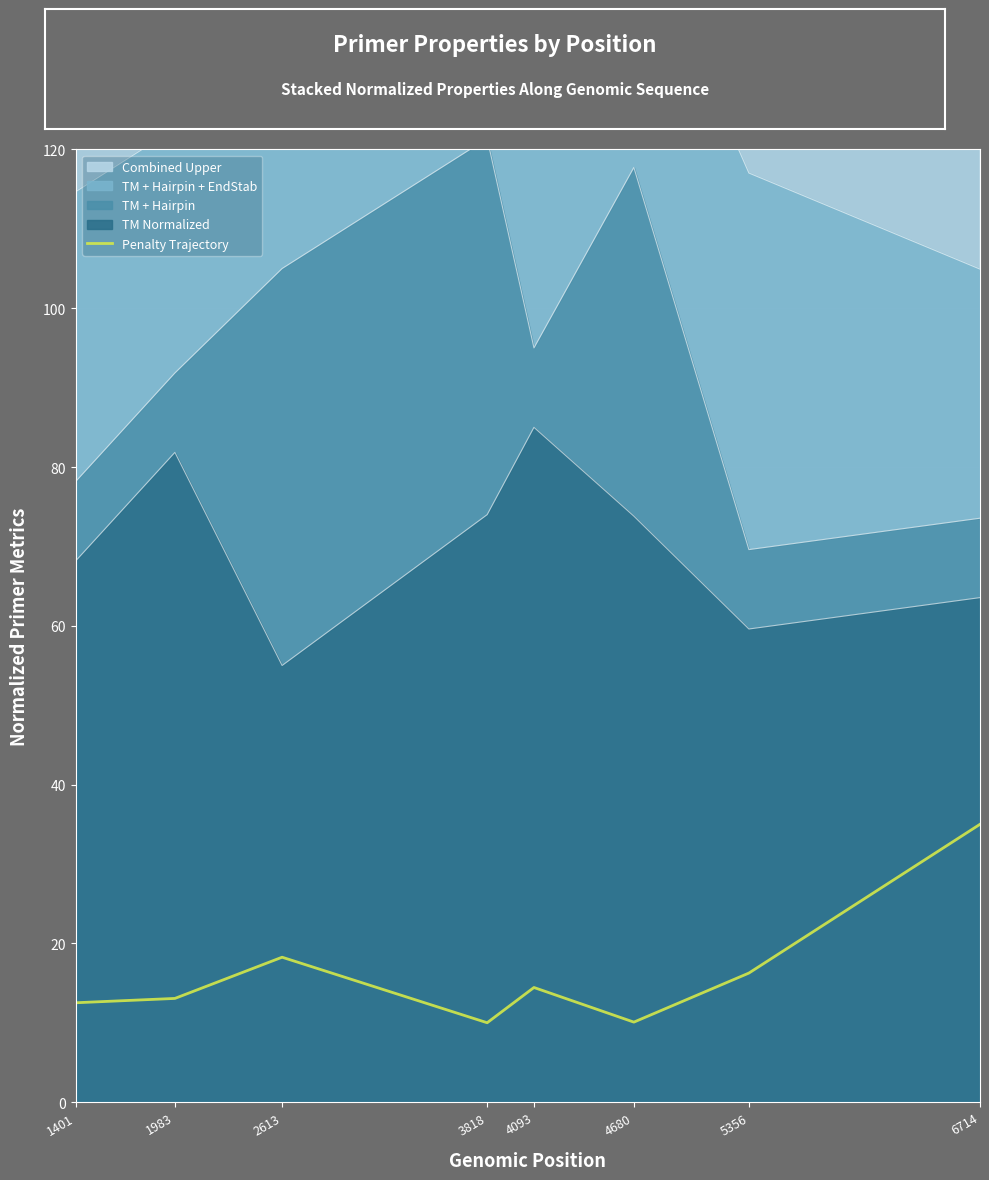

What is the value of the 5th point from the left?

14.4